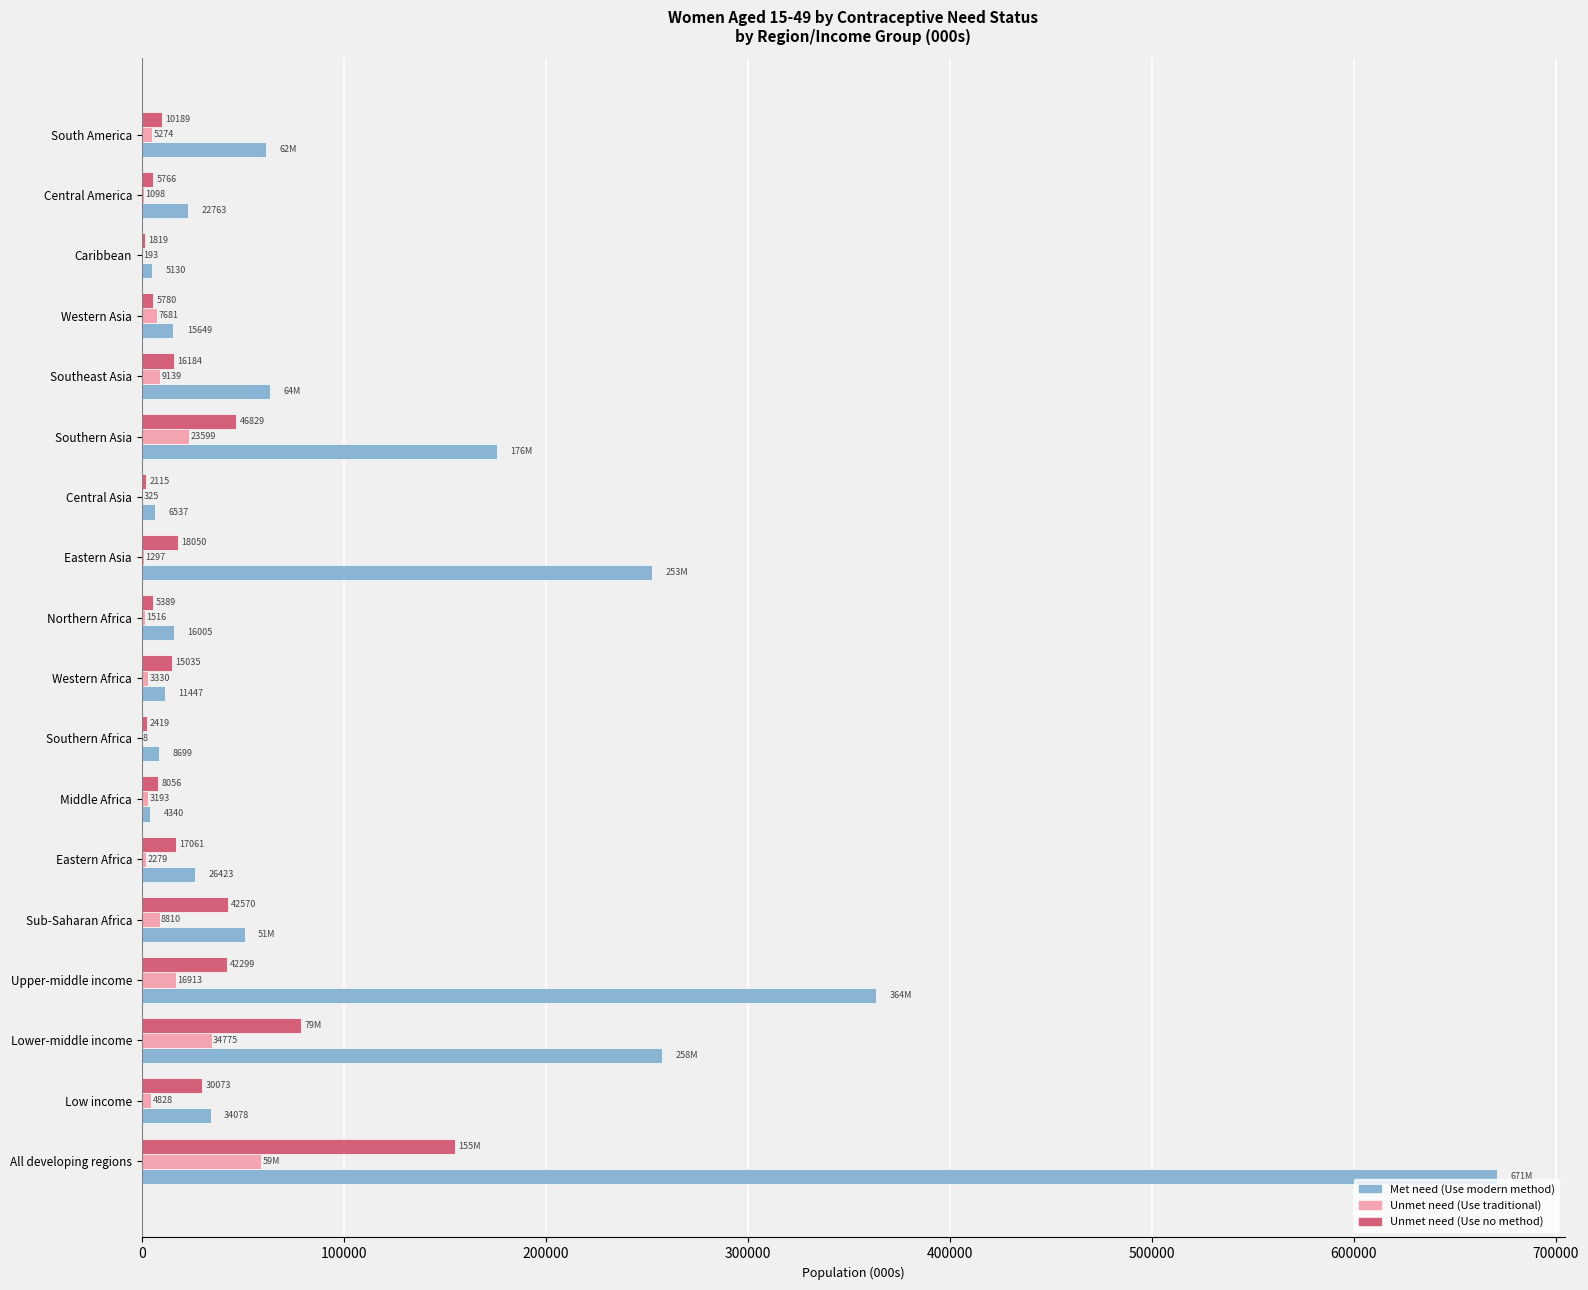

Is the value of Met need (Use modern method) at Western Asia greater than the value of Unmet need (Use traditional) at Low income?

Yes